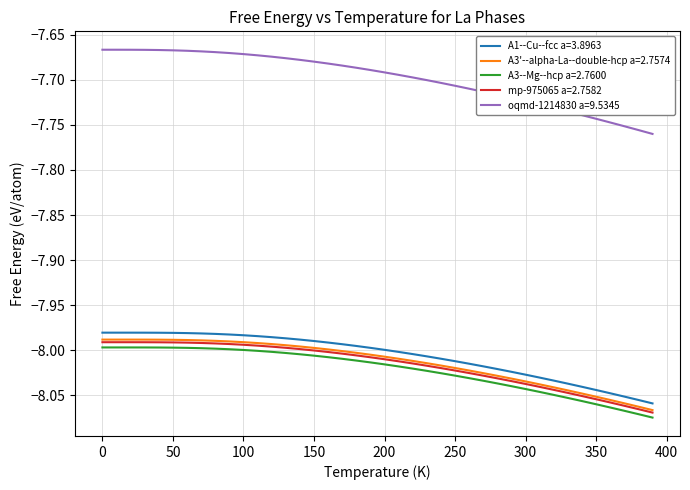

Which series has the largest total across all categories?

oqmd-1214830 a=9.5345